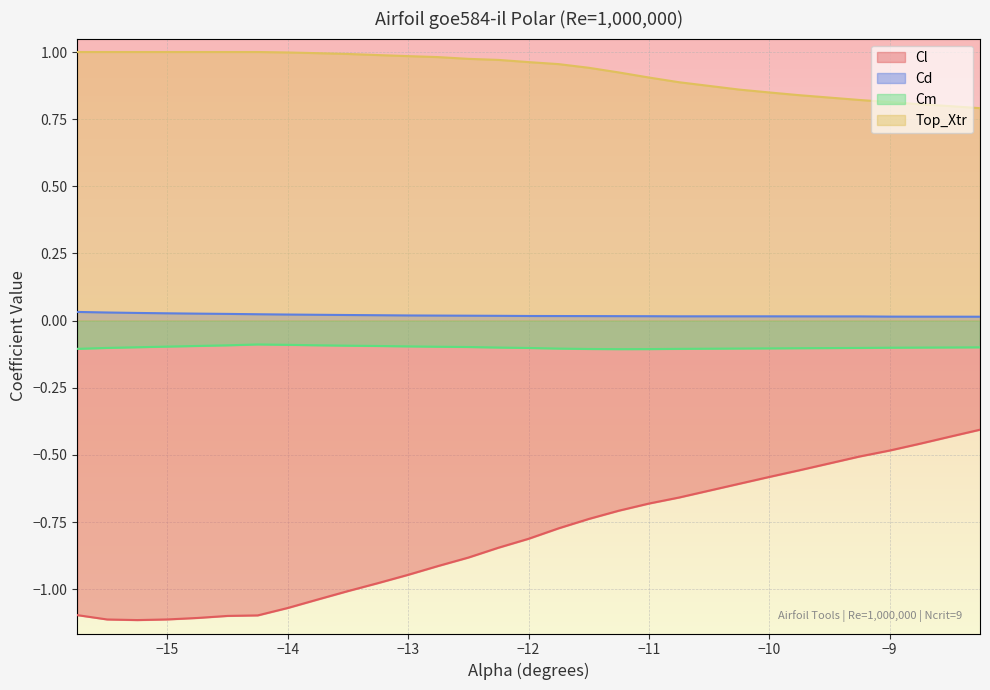

How many lines are shown in the chart?

4